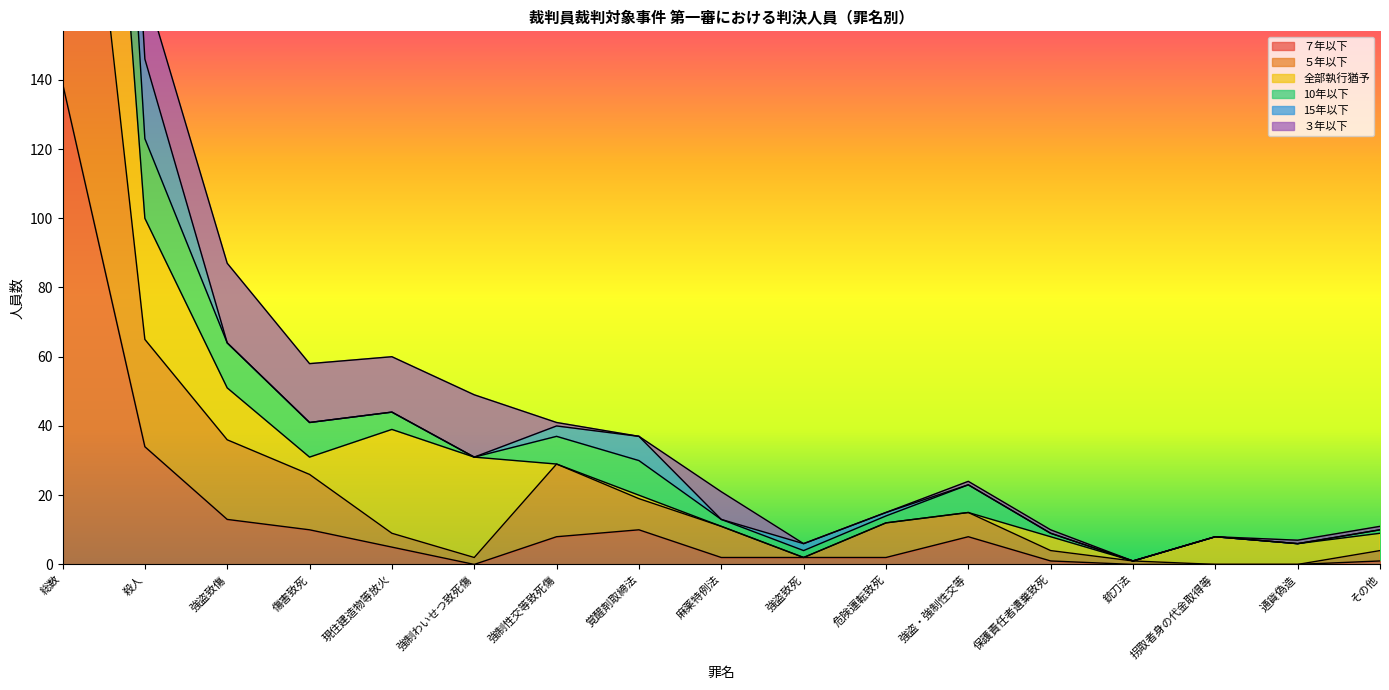

The ７年以下 series shows 13 at 強盗致傷. True or false?

True